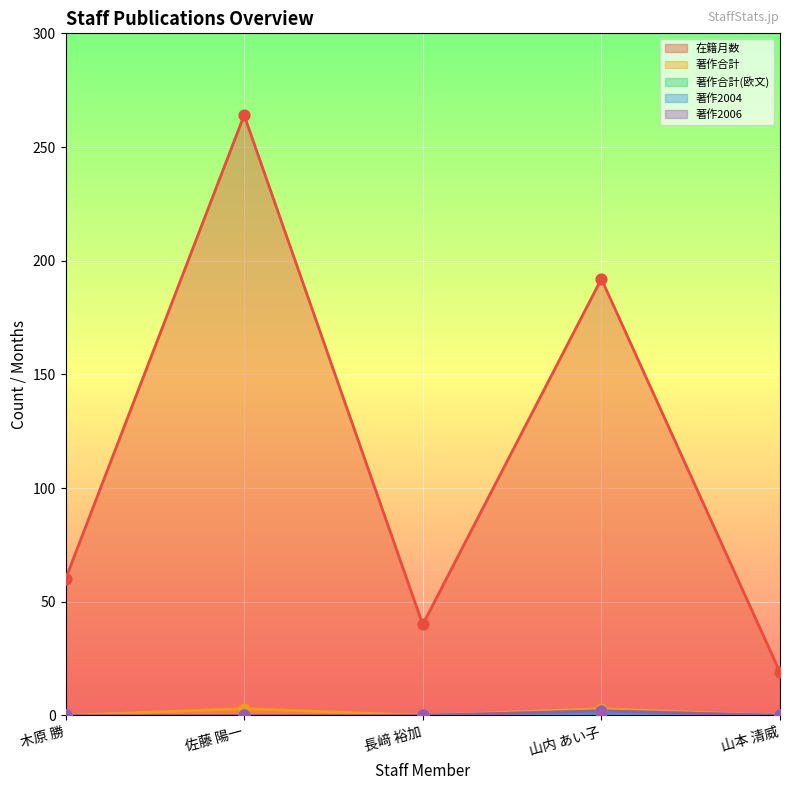

At how many categories does at least one series exceed 221?

1